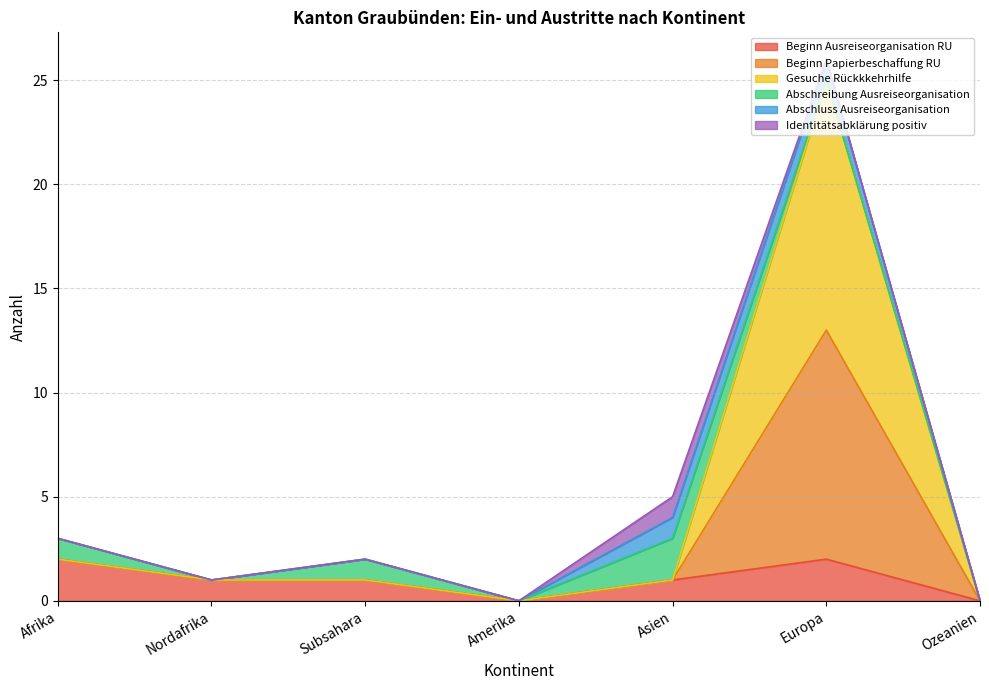

How many Beginn Ausreiseorganisation RU values are between 0 and 2?

7